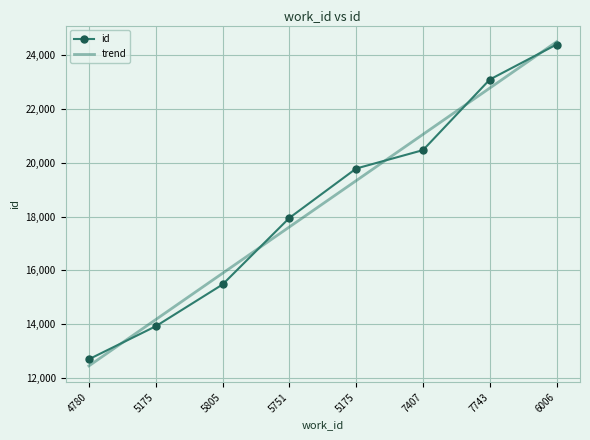

What are all the series names shown in the legend?

id, trend